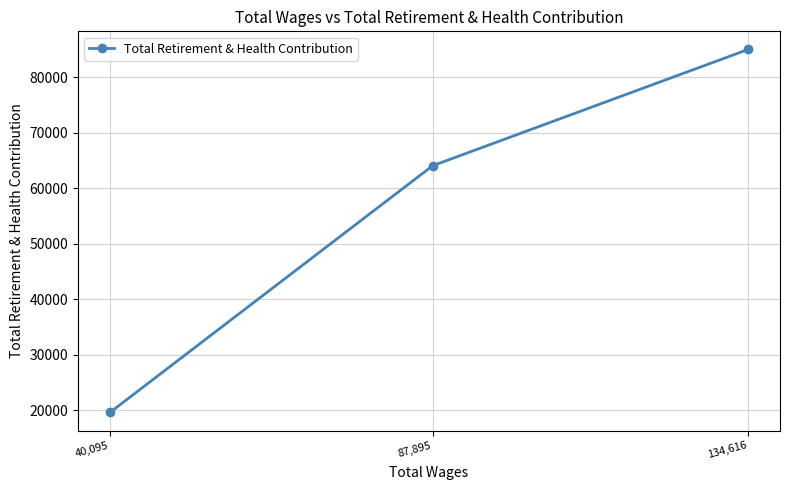

Reading left to right, extract all data points from this chart.

40,095=19578	87,895=64047	134,616=84994